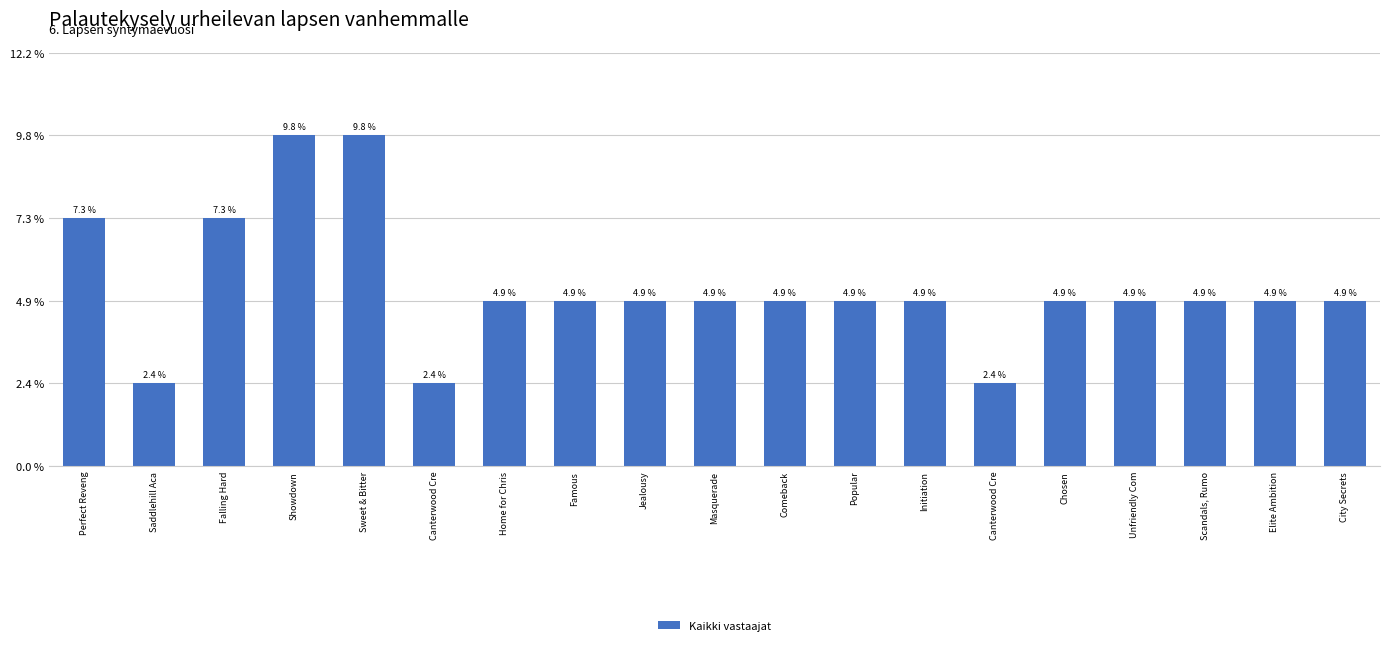

Does the chart contain any negative values?

No